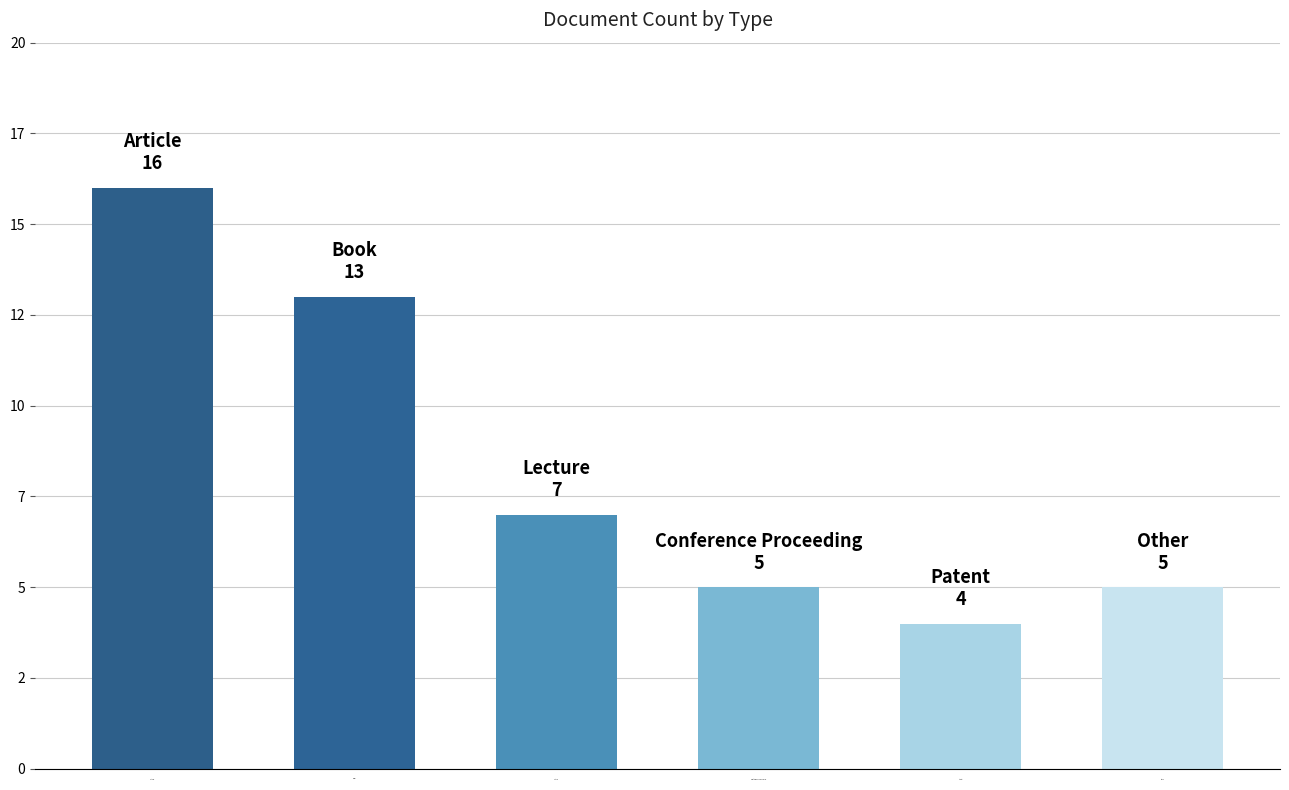

What is the difference between the values at Conference Proceeding and Article?

11